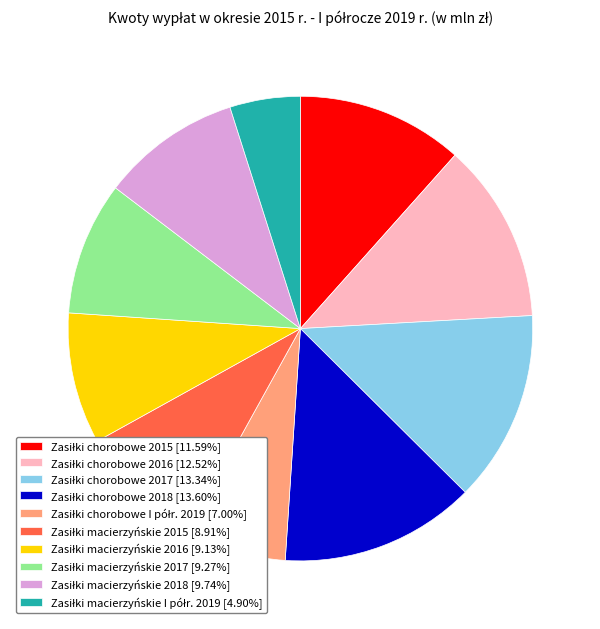

Is there a majority slice in this chart?

No